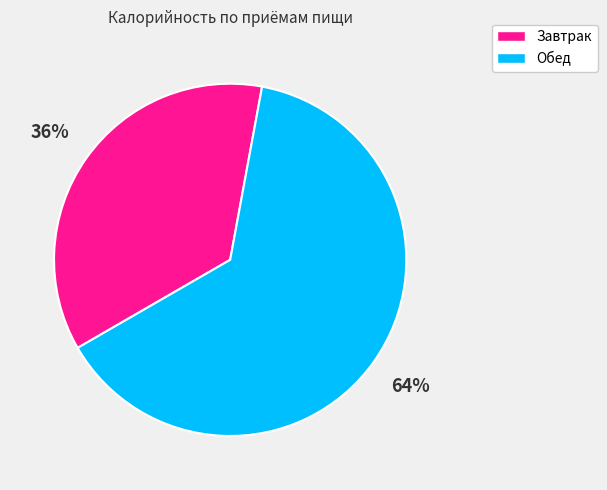

Is the sum of Обед and Завтрак greater than half?

Yes